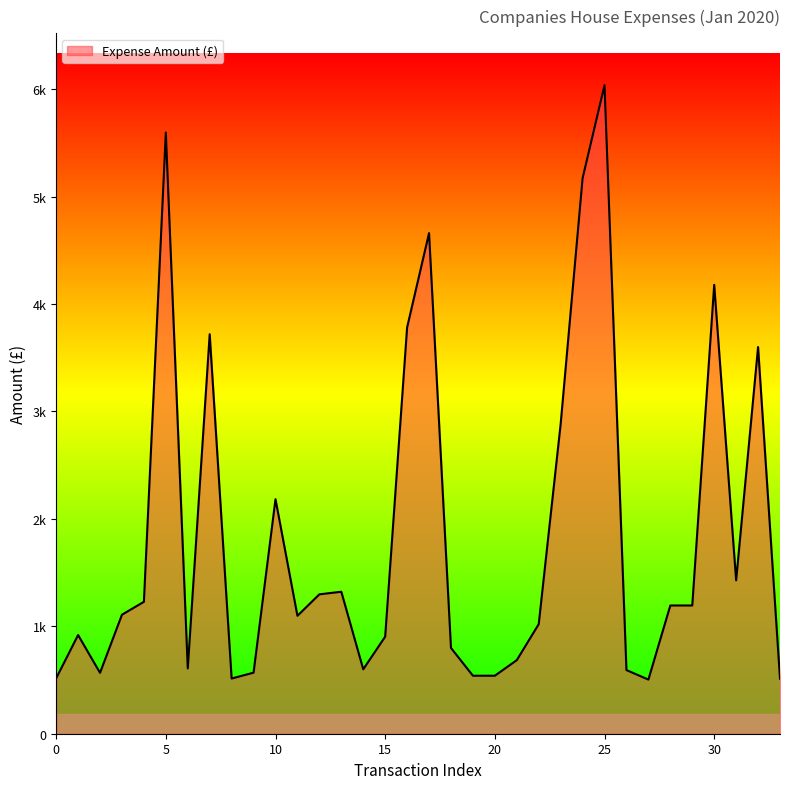

Reading left to right, what are all the values shown in this chart?

516.0	919.0	566.9	1108.0	1228.1	5597.4	608.4	3719.6	514.0	568.5	2183.5	1097.9	1297.8	1321.9	600.0	903.8	3782.5	4660.6	798.8	540.0	540.0	685.2	1019.9	2883.5	5172.0	6037.8	592.5	504.0	1194.0	1194.0	4179.0	1428.0	3600.0	512.3